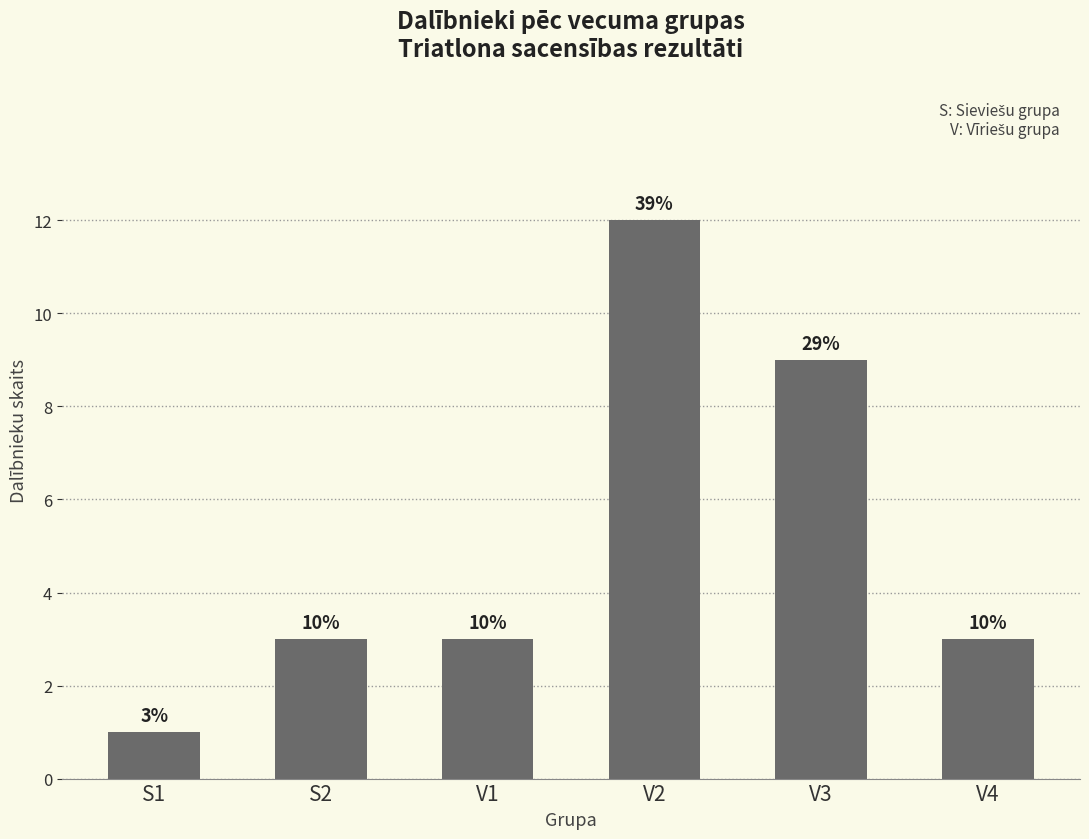

Which label corresponds to the largest value in the chart?

V2